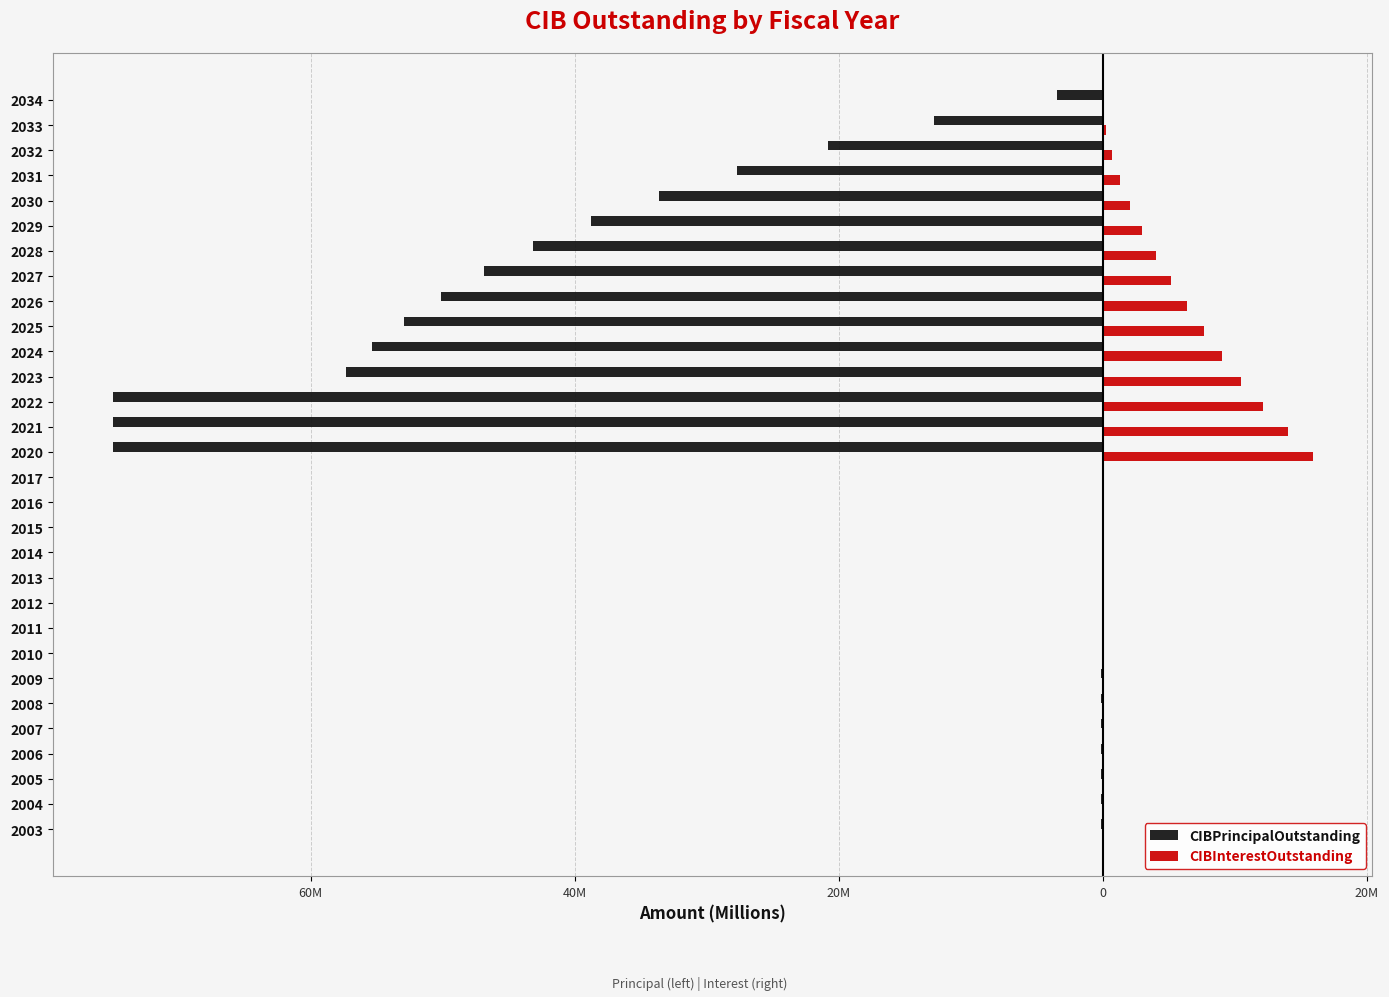

What are all the series names shown in the legend?

CIBPrincipalOutstanding, CIBInterestOutstanding